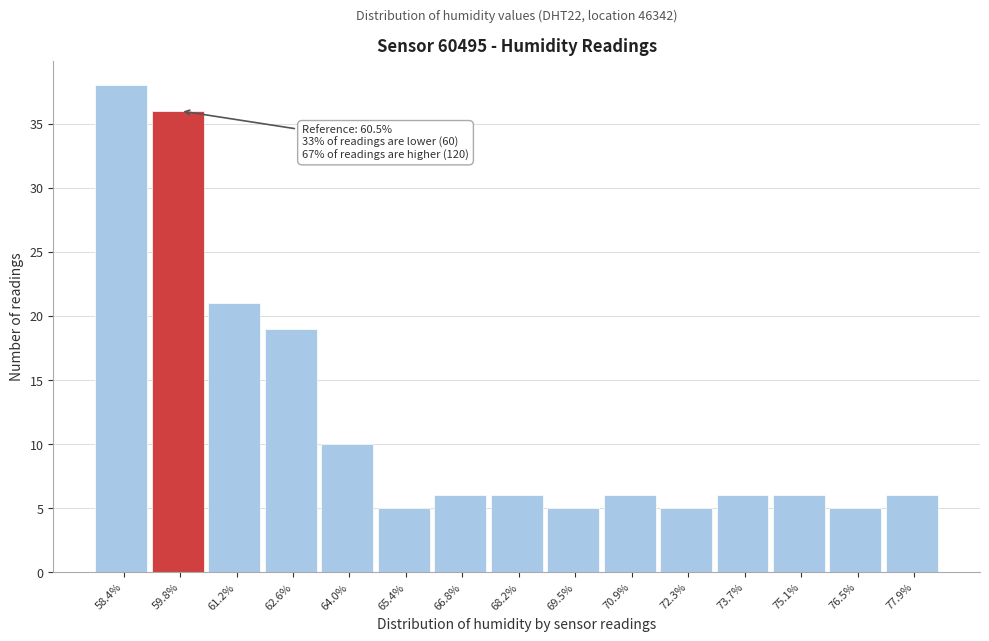

Reading right to left, what are all the values shown in this chart?

77.9%=6	76.5%=5	75.1%=6	73.7%=6	72.3%=5	70.9%=6	69.5%=5	68.2%=6	66.8%=6	65.4%=5	64.0%=10	62.6%=19	61.2%=21	59.8%=36	58.4%=38